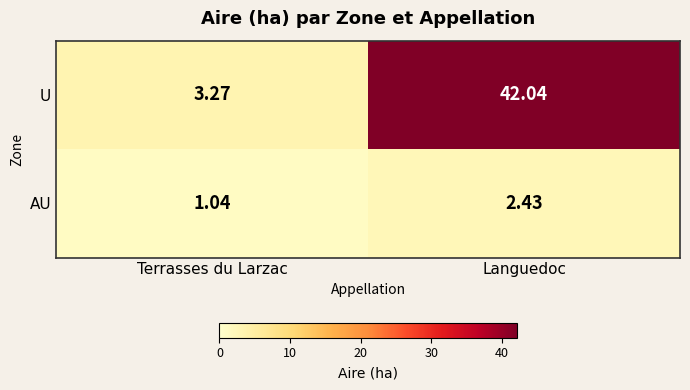

At how many categories does at least one series exceed 4?

1